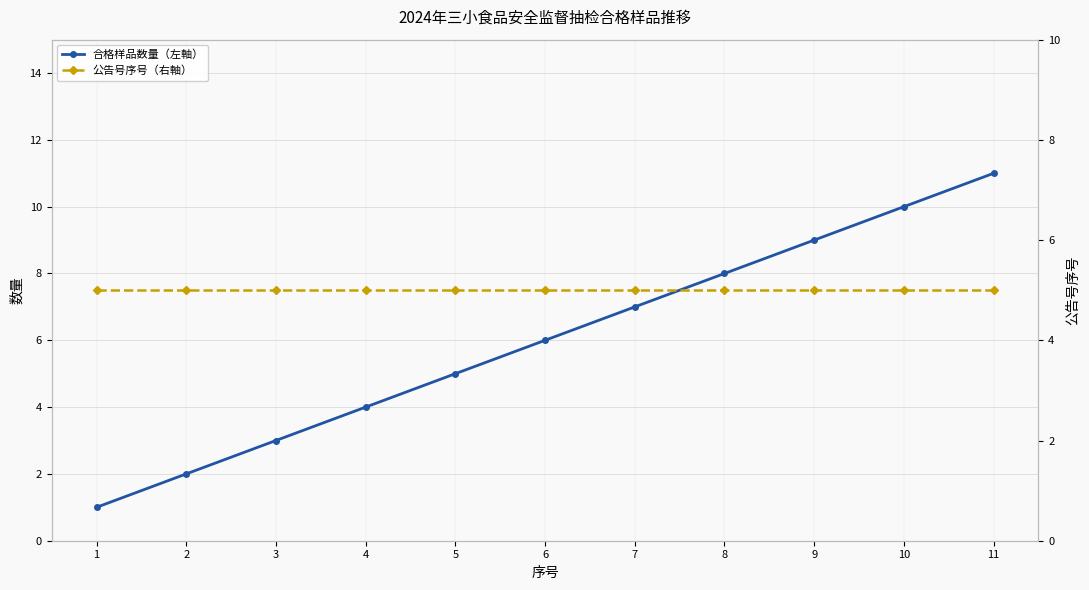

What is the value of the 公告号序号（右軸） point at the 5th from the left?

5